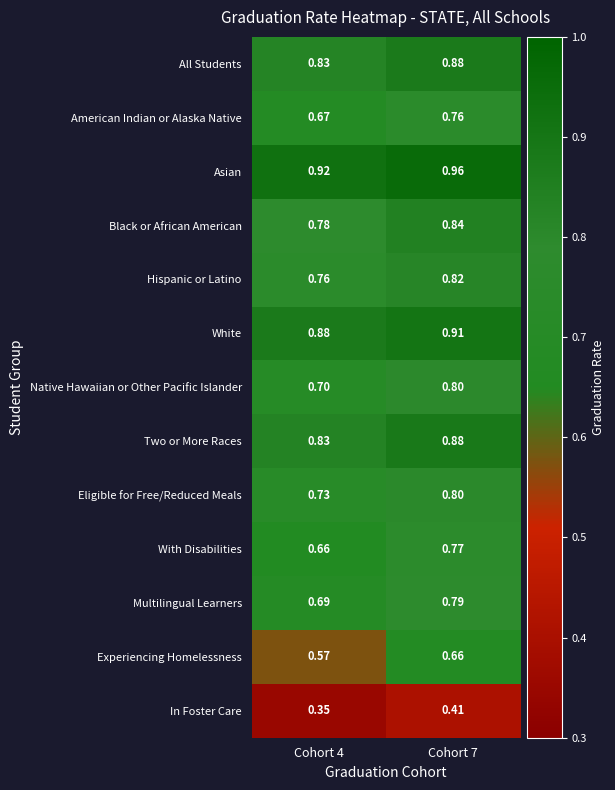

How many data points does each series have?

2